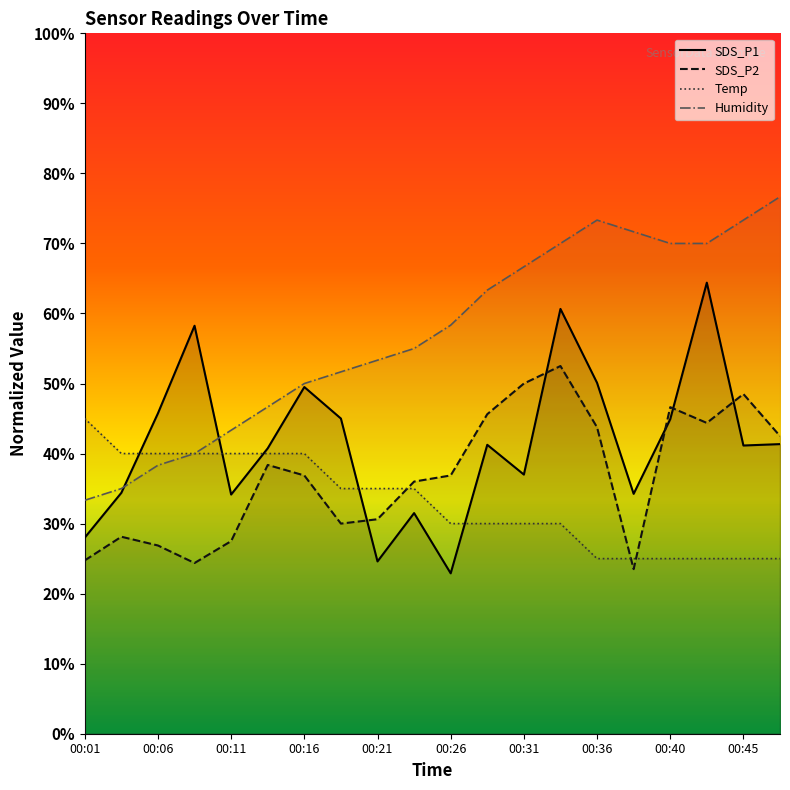

Where is Humidity nearest to the value 54?

00:21